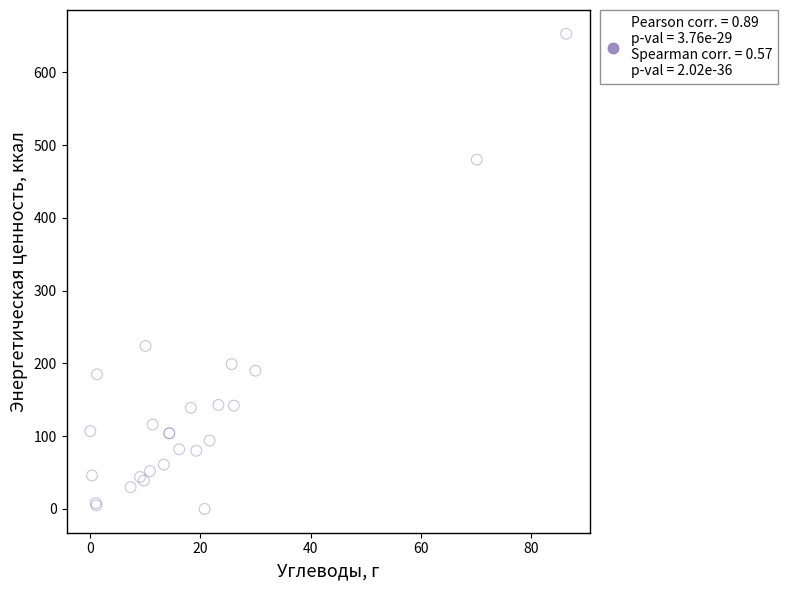

What Y value in the scatter plot is closest to 326?

224